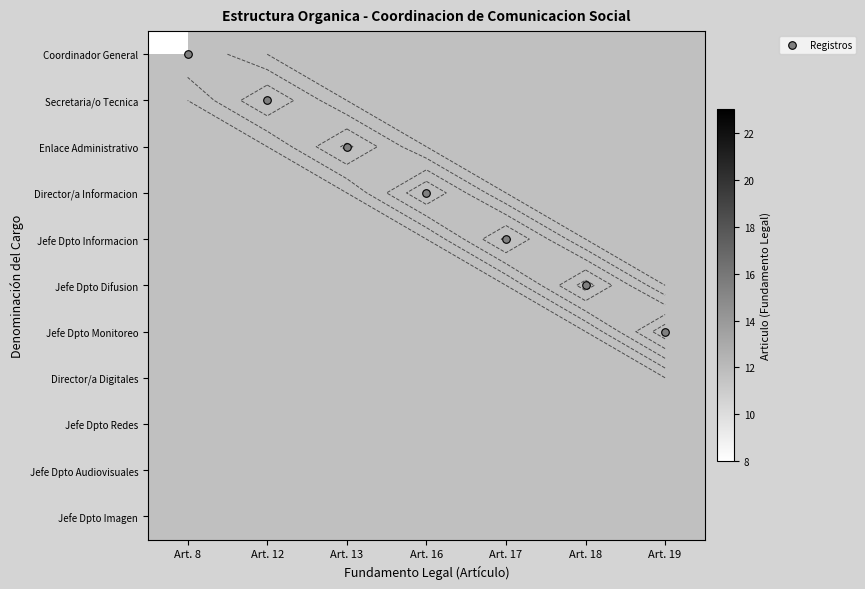

How many distinct data groups are displayed?

11